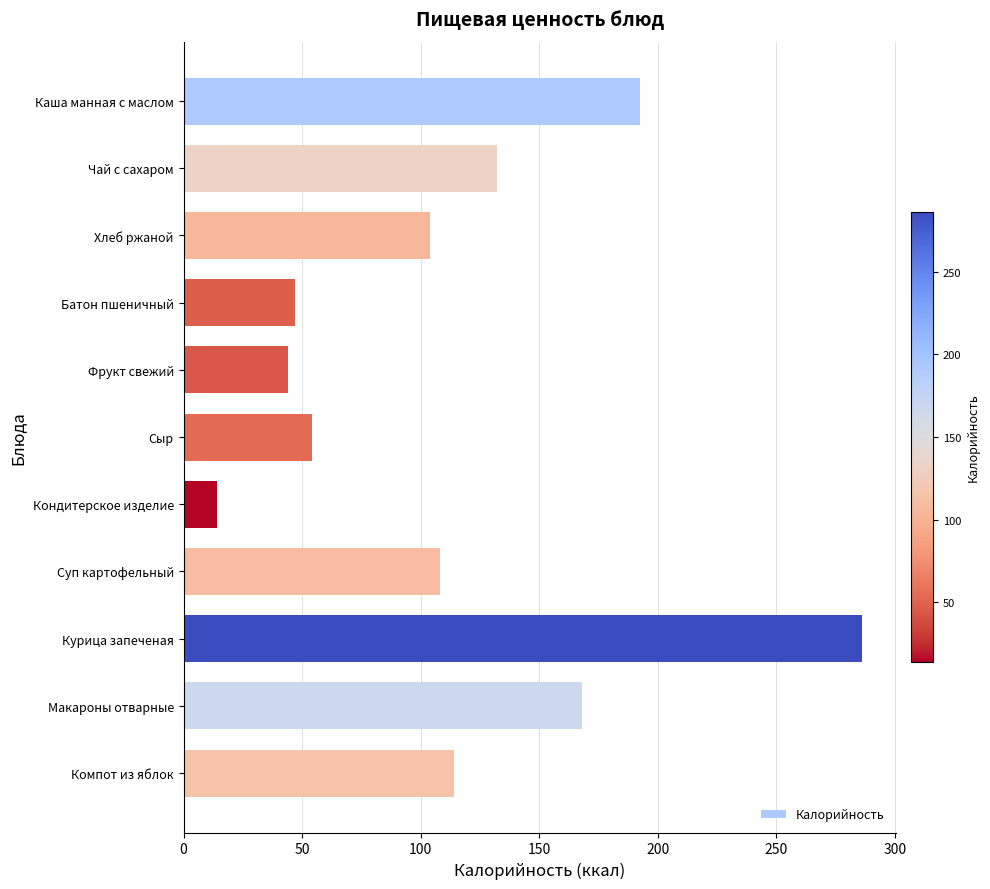

What position from the bottom is Чай с сахаром?

10